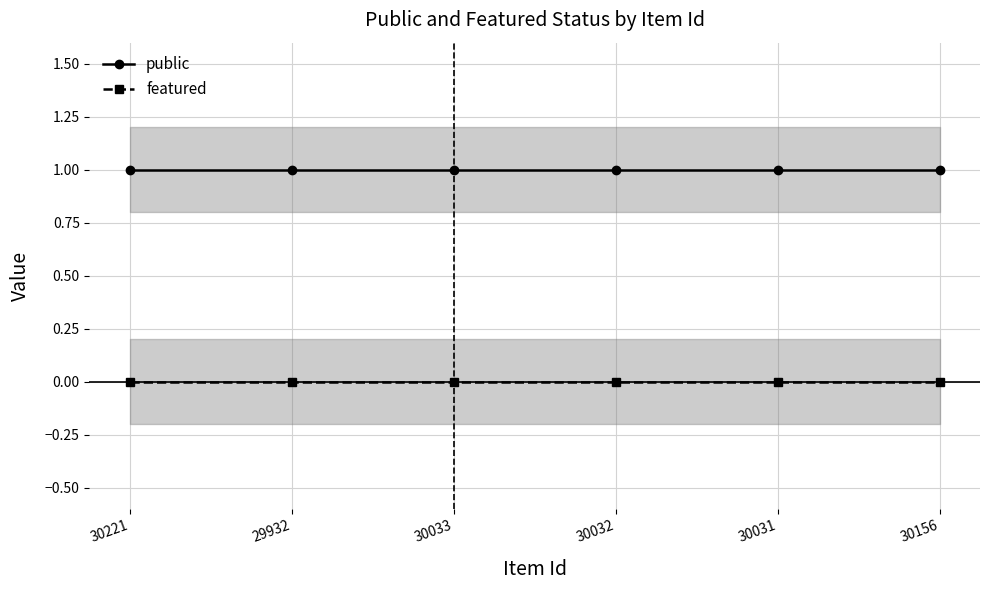

List the series in order of their peak value, highest first.

public, featured